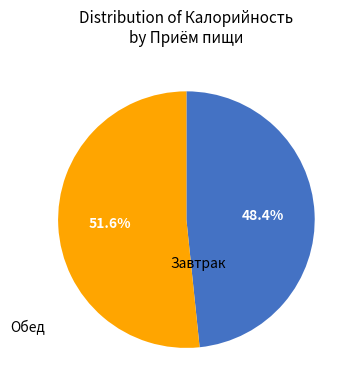

To the nearest percent, what is the average slice percentage?

50%